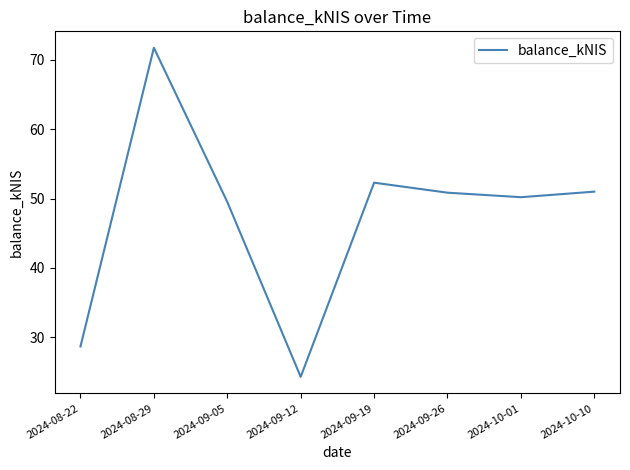

Where is the data nearest to the value 48?

2024-09-05